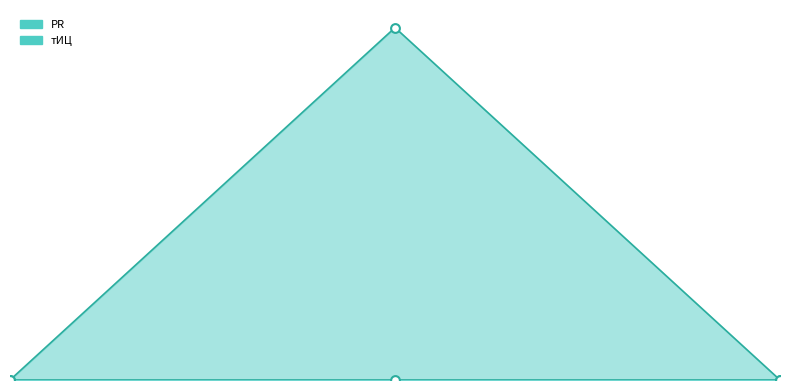

Between 2012-02-07 and 2011-09-27, which is larger?

2012-02-07